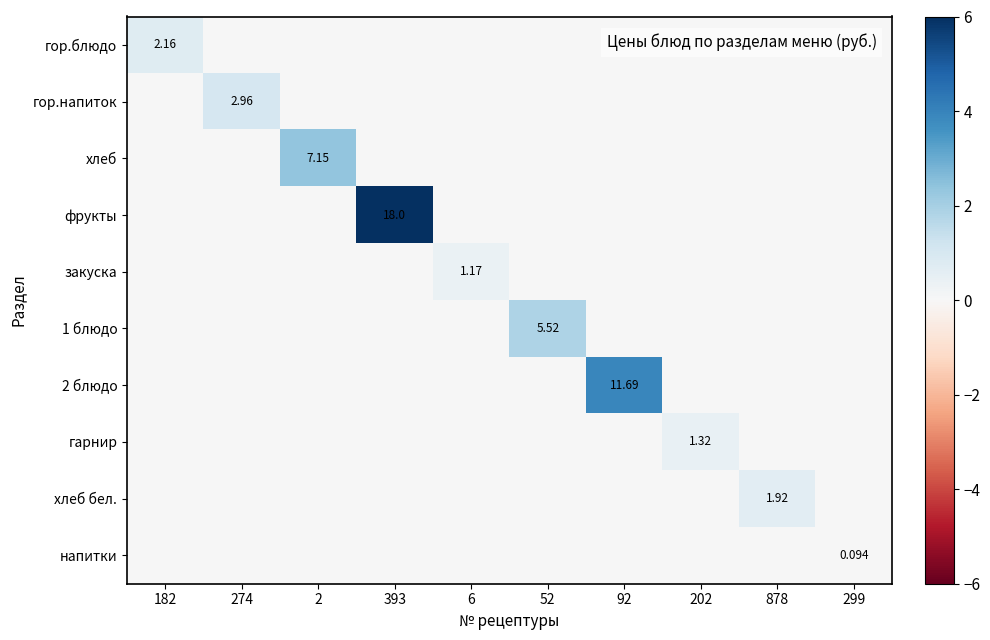

Between 182 and 92, which series saw the biggest shift?

2 блюдо